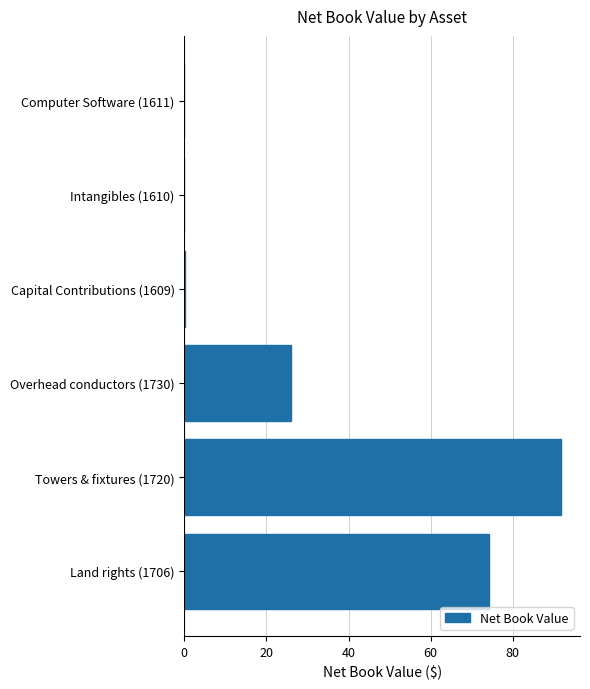

At which label is the value closest to 45?

Overhead conductors (1730)